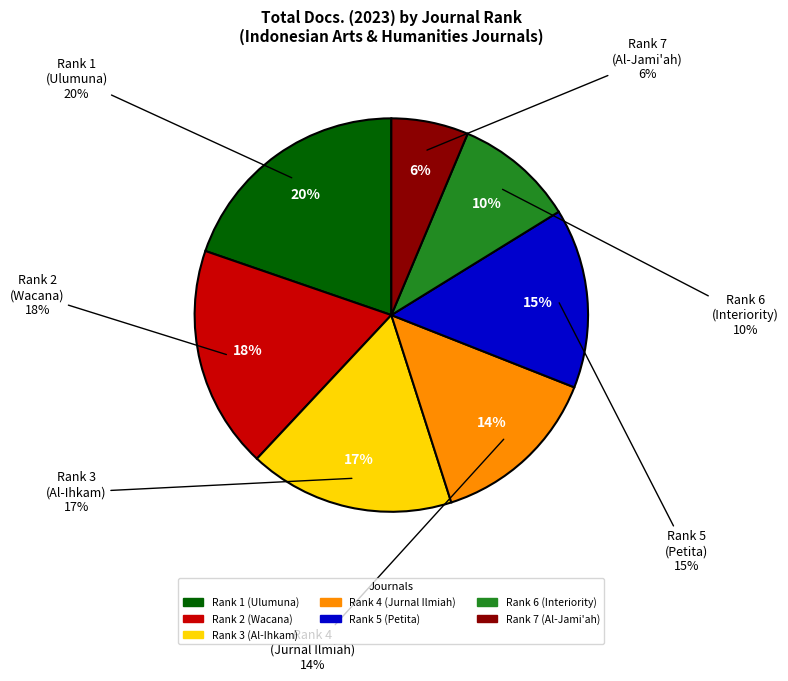

Which category has the biggest portion of the pie?

Rank 1 (Ulumuna)